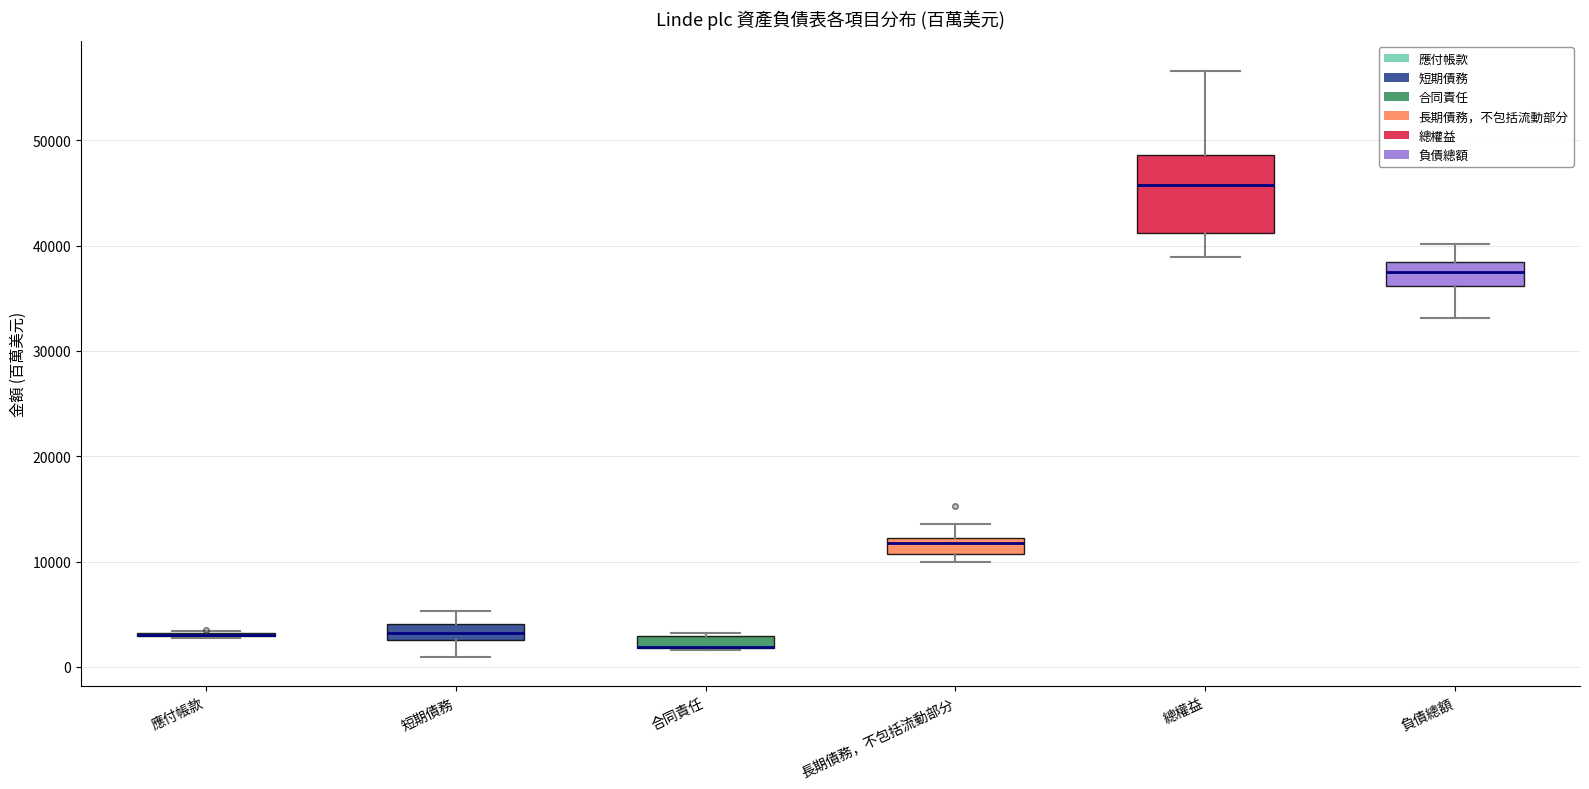

Which box is the tallest, from its lower edge to its upper edge?

總權益